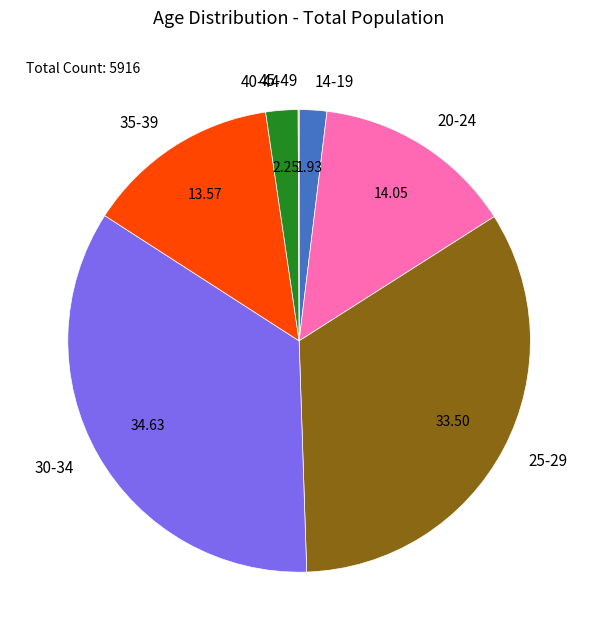

Combined, do 30-34 and 14-19 account for over 50%?

No